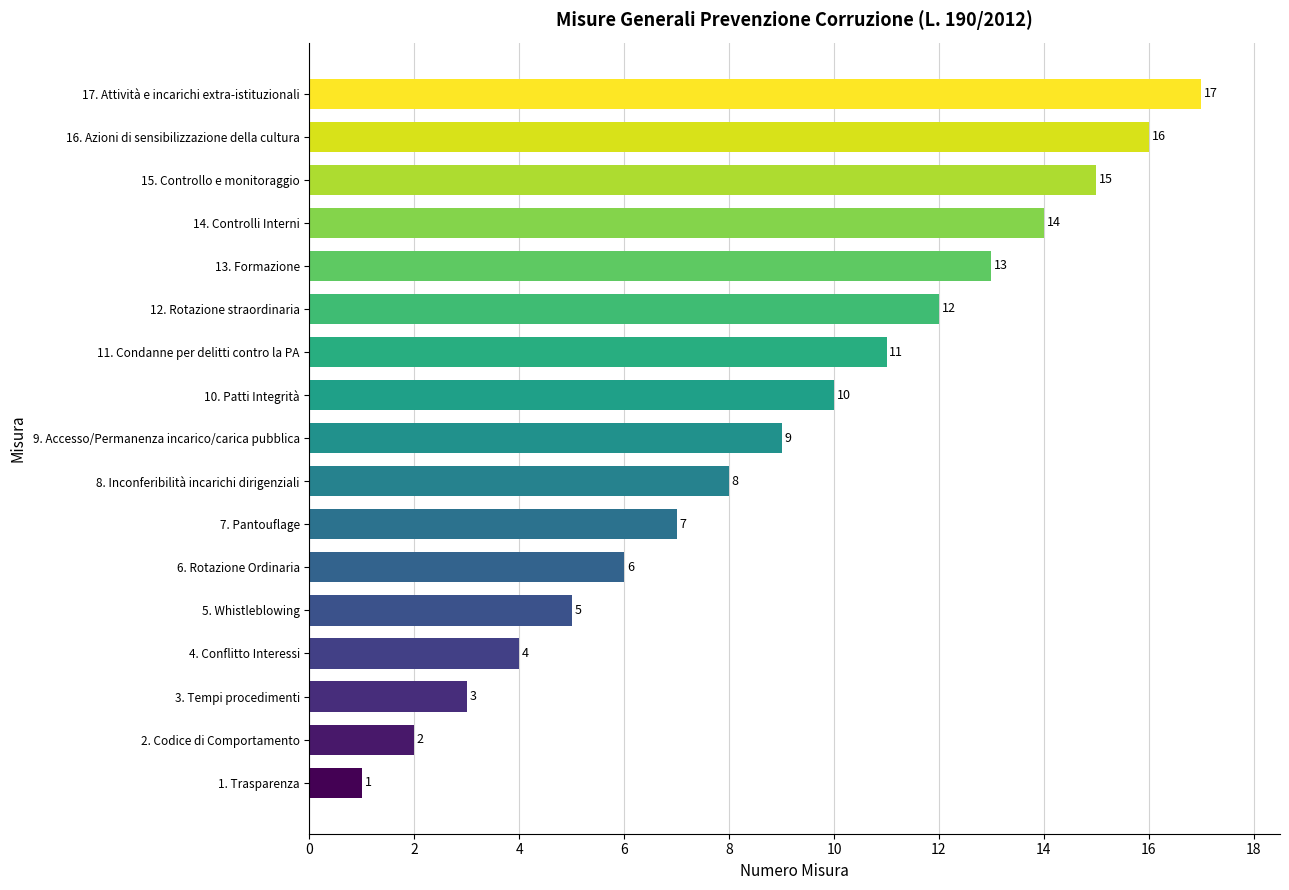

Between 3. Tempi procedimenti and 11. Condanne per delitti contro la PA, which is larger?

11. Condanne per delitti contro la PA